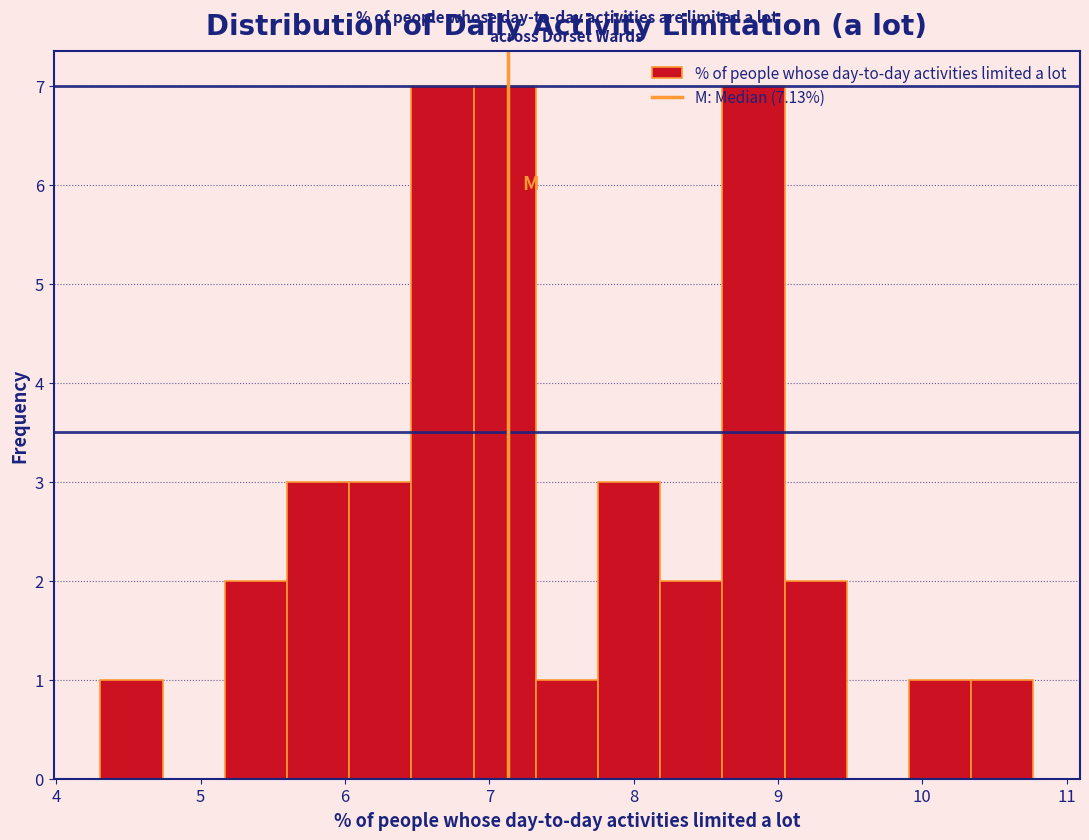

What is the height of the bar covering 6.0 to 6.5 on the x-axis? Neither the bar edges nor the heights are printed on the chart, so give them approximately, as read against the axes.

3